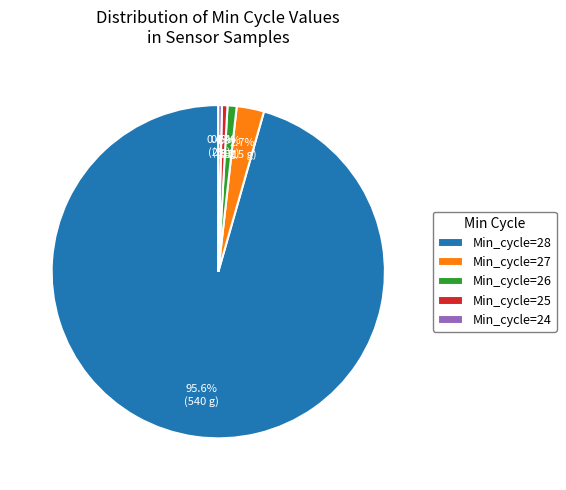

How many slices are in this pie chart?

5